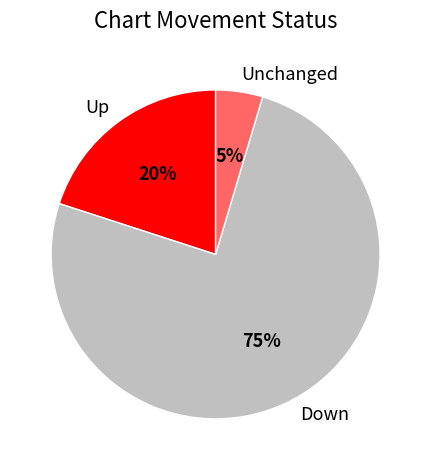

Do Up and Unchanged together represent more than half of the pie?

No